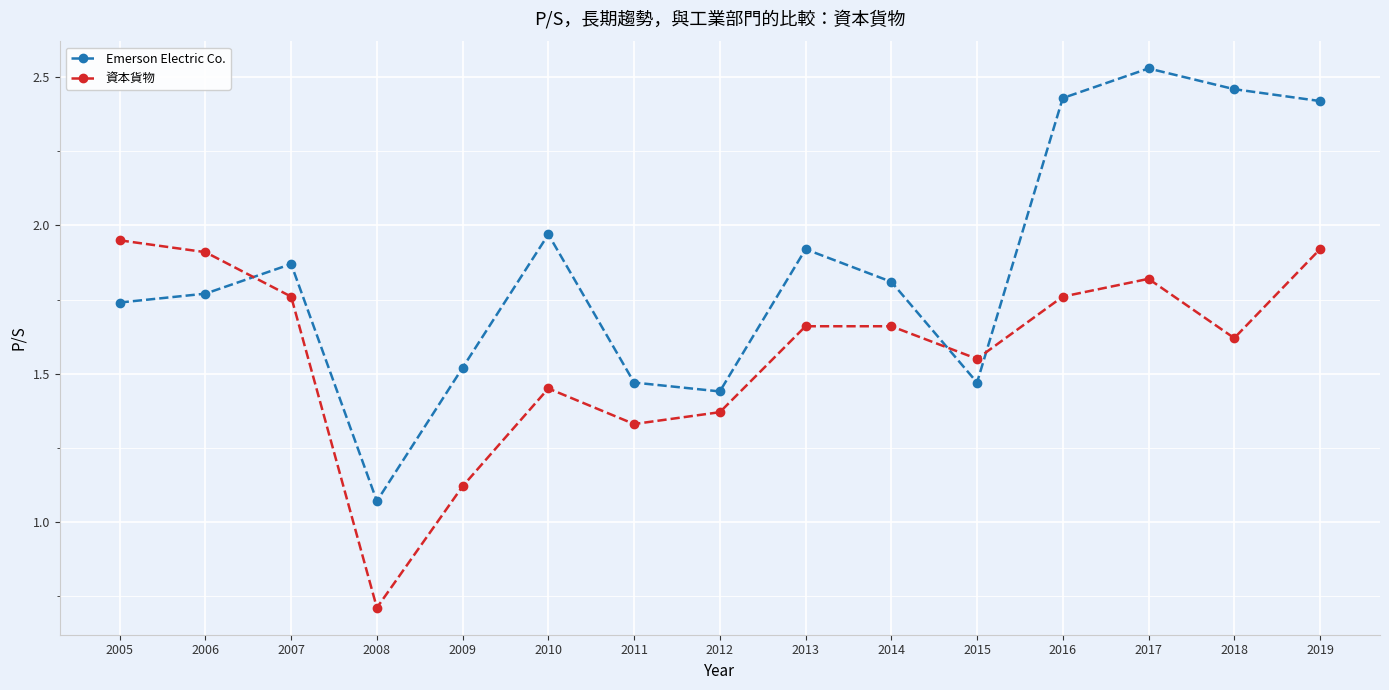

How many intersections are there between 資本貨物 and Emerson Electric Co.?

3